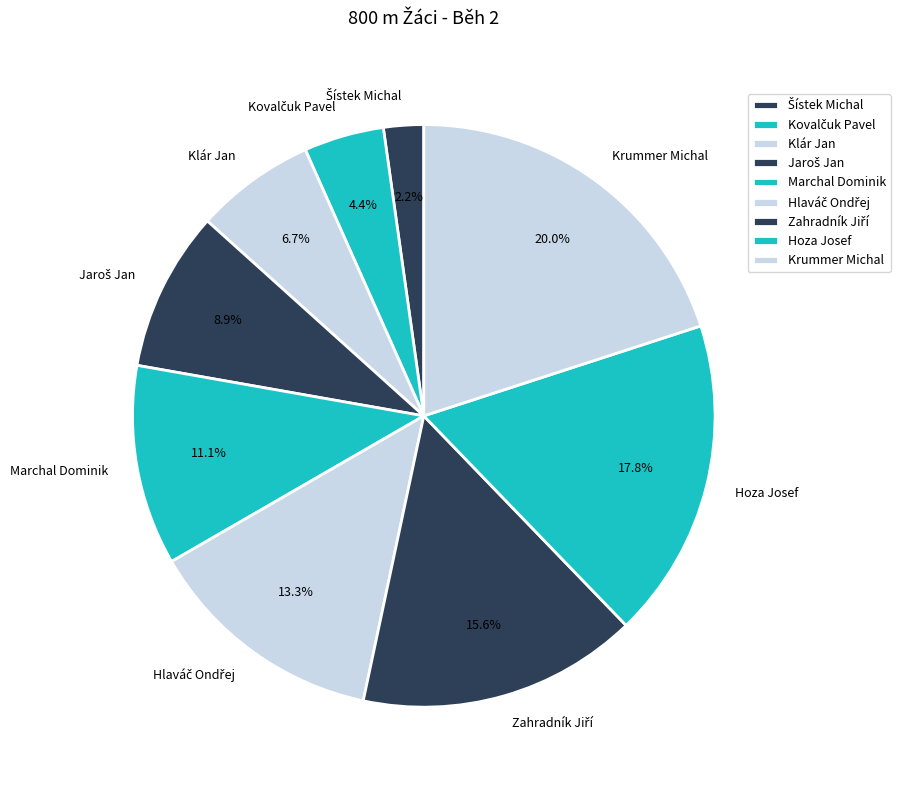

The Klár Jan slice represents 1% of the pie. True or false?

False